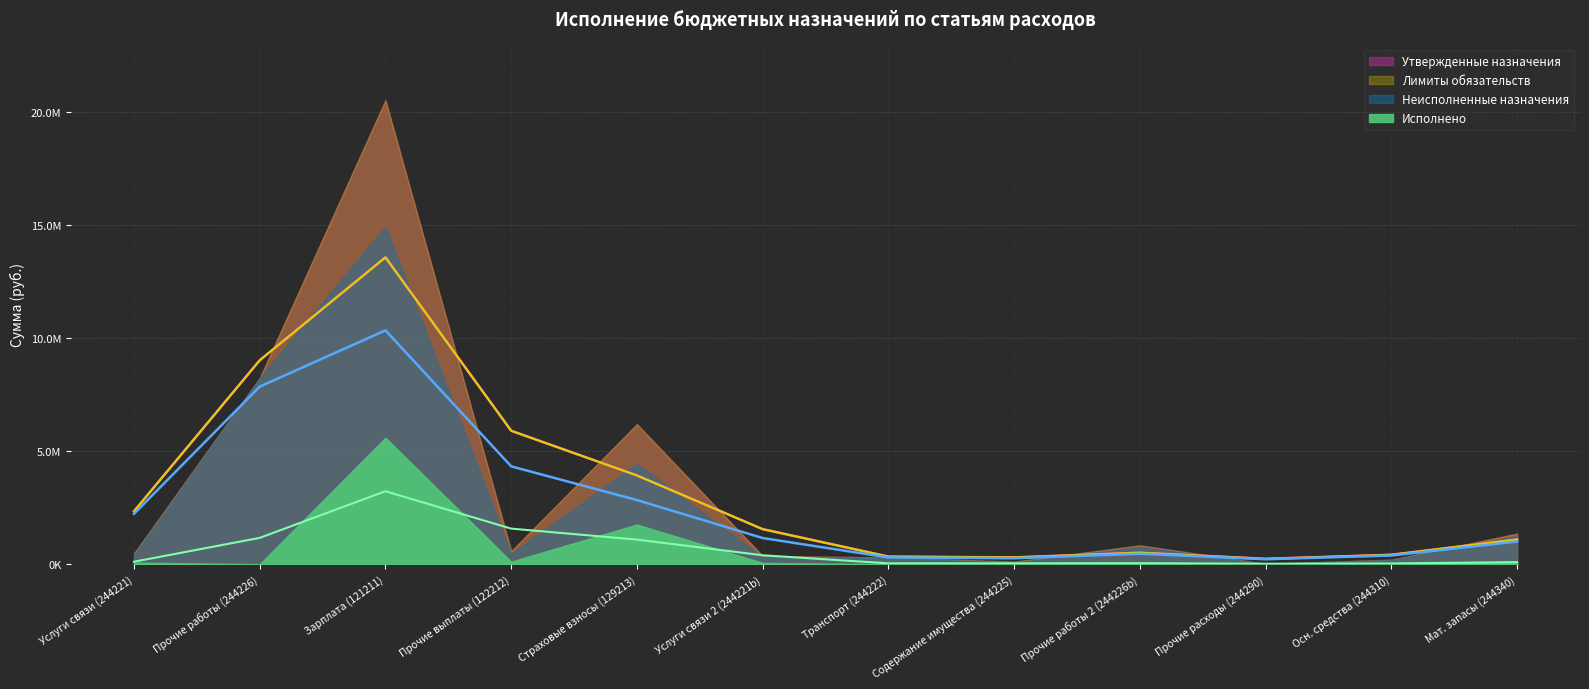

Reading left to right, transcribe all the data shown in this chart.

Утвержденные назначения: Утвержденные назначения=475000.0	Лимиты обязательств=8245000.0	Исполнено=20541500.0	Неисполненные назначения=579400.0	4=6199700.0	5=366800.0	6=300000.0	7=112800.0	8=834100.0	9=20000.0	10=200000.0	11=1355000.0
Лимиты обязательств: Утвержденные назначения=475000.0	Лимиты обязательств=8245000.0	Исполнено=20541500.0	Неисполненные назначения=579400.0	4=6199700.0	5=366800.0	6=300000.0	7=112800.0	8=834100.0	9=20000.0	10=200000.0	11=1355000.0
Исполнено: Утвержденные назначения=70750.0	Лимиты обязательств=0.0	Исполнено=5596569.0	Неисполненные назначения=112595.2	4=1756050.3	5=56753.8	6=0.0	7=44610.0	8=58578.6	9=7500.0	10=10695.0	11=113926.9
Неисполненные назначения: Утвержденные назначения=404250.0	Лимиты обязательств=8245000.0	Исполнено=14944931.0	Неисполненные назначения=466804.8	4=4443649.7	5=310046.2	6=300000.0	7=68190.0	8=775521.4	9=12500.0	10=189305.0	11=1241073.1